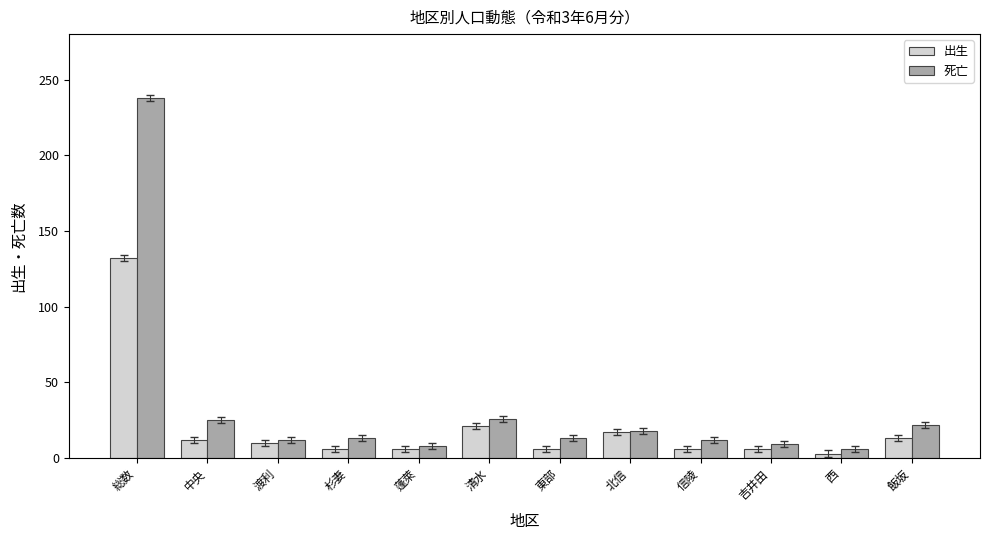

What position from the right is 東部?

6